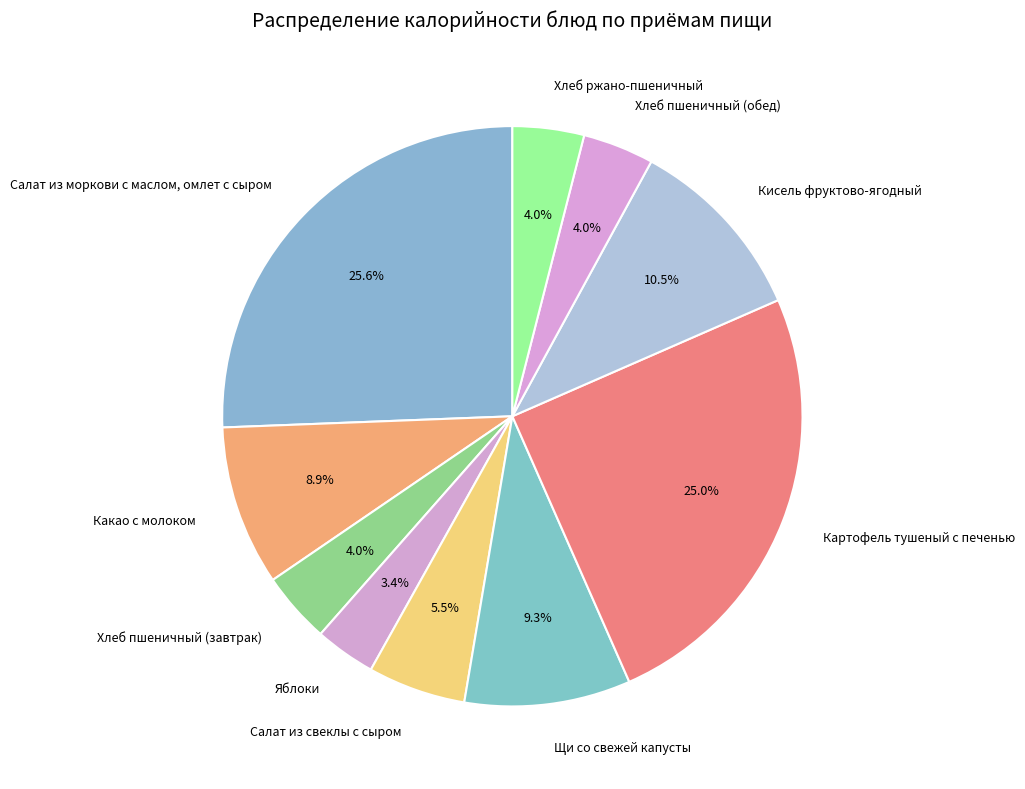

Is Салат из свеклы с сыром the majority of the pie?

No